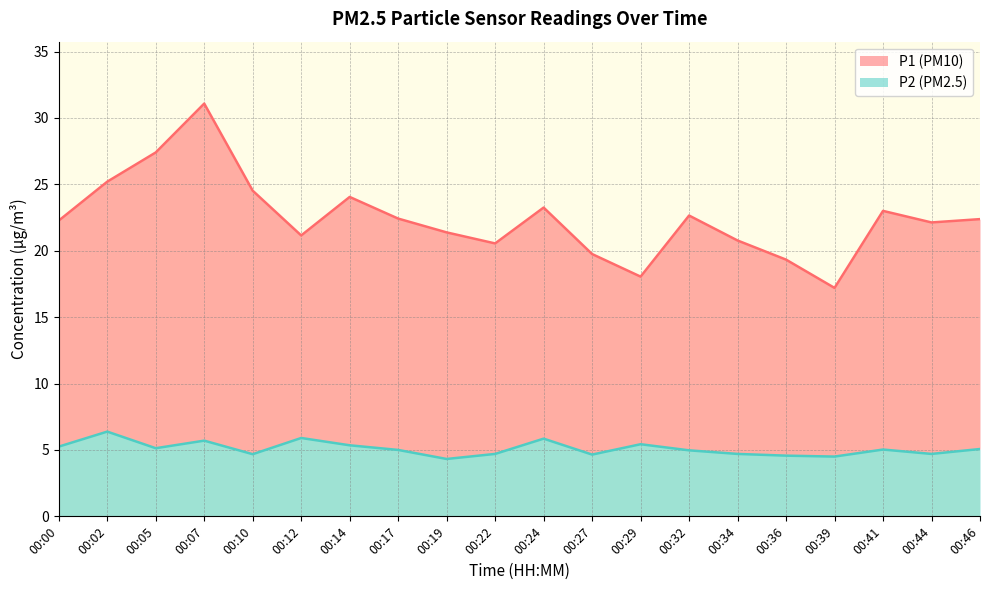

What is the difference between the second highest and second lowest values in the P2 series?

1.4